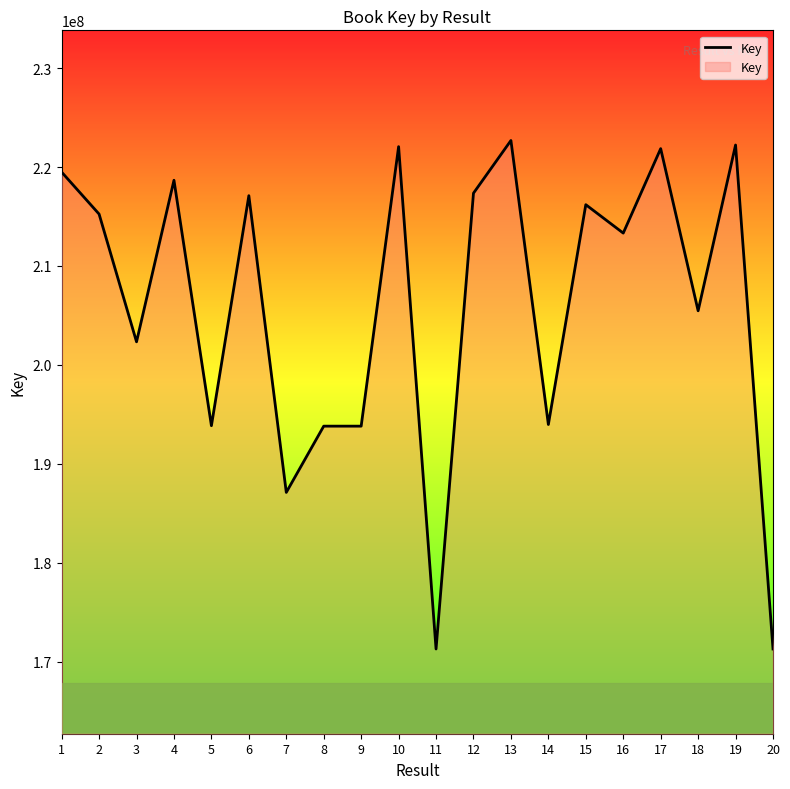

What is the maximum value shown in the chart?

222680264